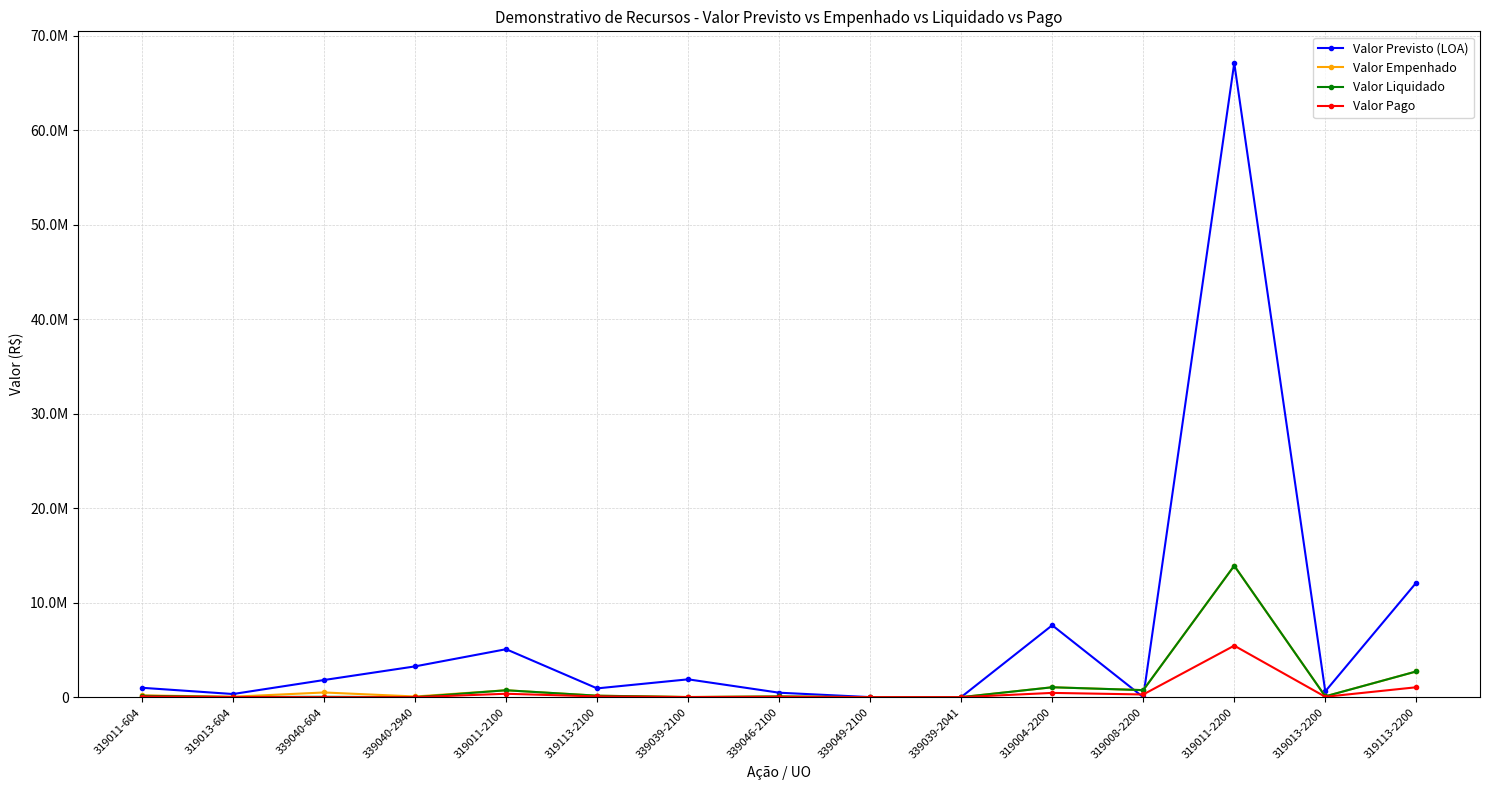

In Valor Previsto (LOA), how many points are higher than both neighbors (excluding endpoints)?

4